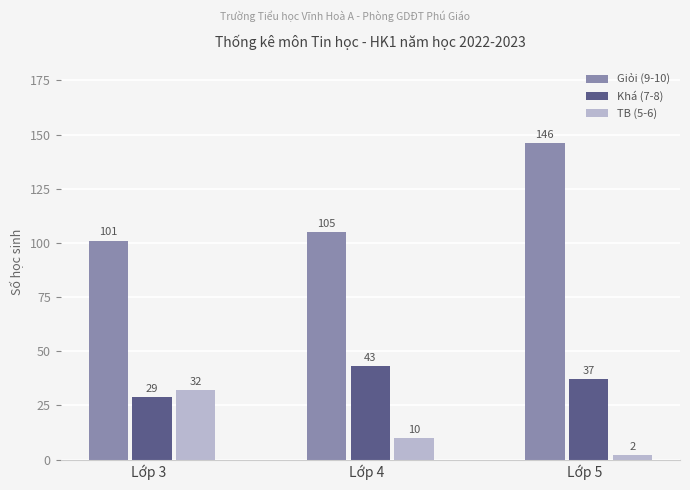

How many categories are shown in the chart?

3